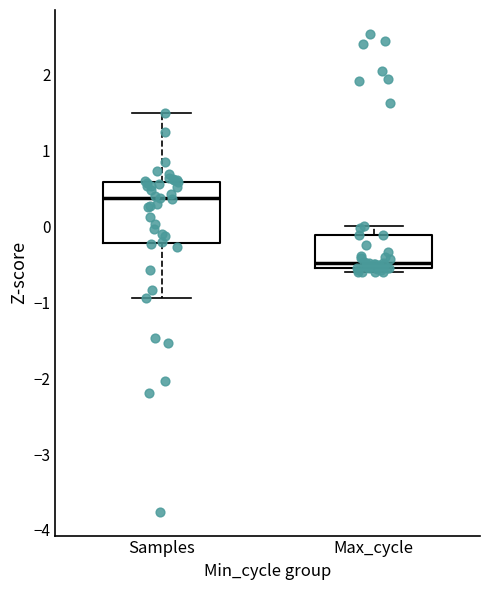

Reading left to right, read every box against the y-axis: the position of its median line, the range the box covers, and the ends of its whiskers. The values are not printed on the chart, so give them approximately, as read against the axis.

Samples: median 0.4, box -0.2 to 0.6, whiskers -0.9 to 1.5
Max_cycle: median -0.5, box -0.6 to -0.1, whiskers -0.6 (just below the box's lower edge) to 0.0